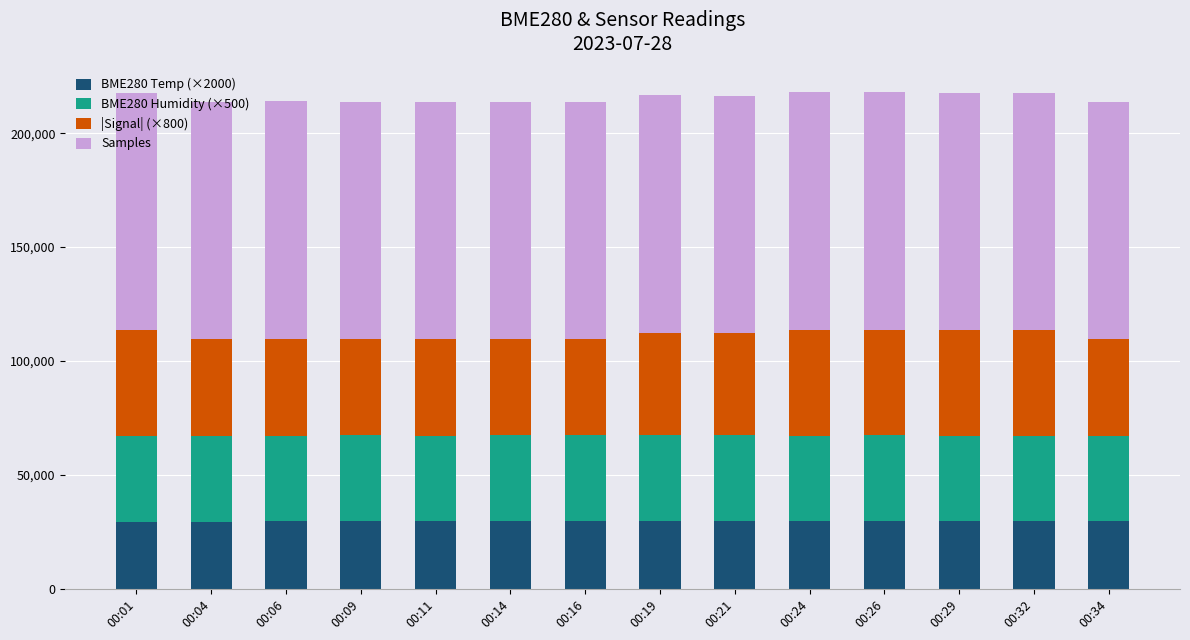

What is the difference between the maximum and minimum values in the BME280 Temp (×2000) series?

500